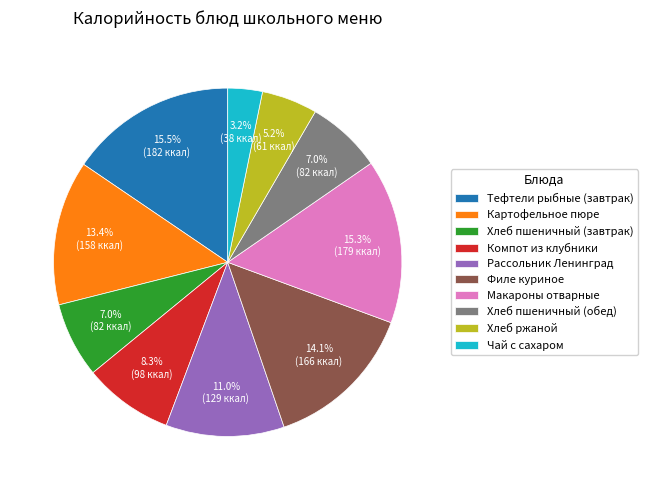

To the nearest percent, what is the combined percentage of Хлеб пшеничный (завтрак) and Тефтели рыбные (завтрак)?

22%